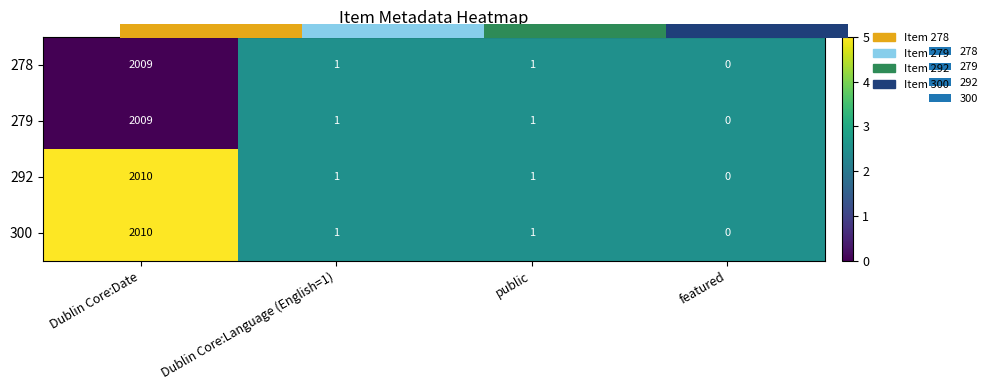

At how many categories does at least one series exceed 3?

1